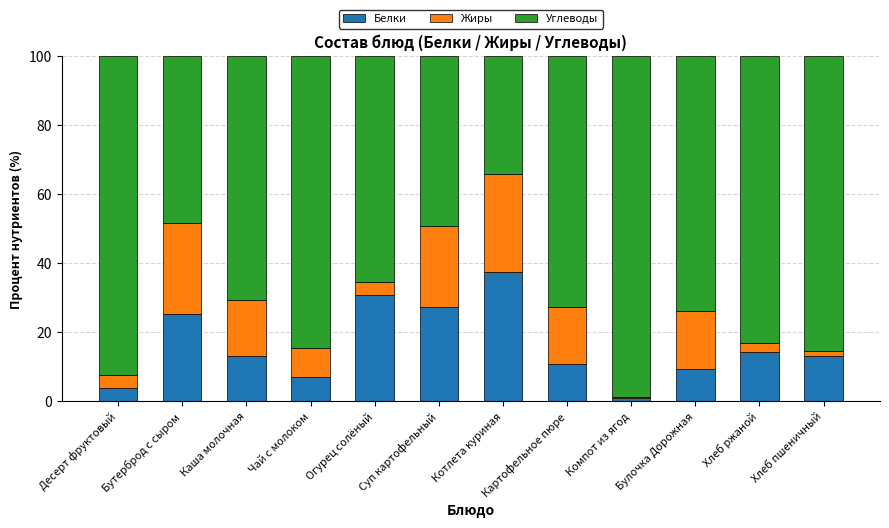

The Белки series shows 3.5 at Картофельное пюре. True or false?

False